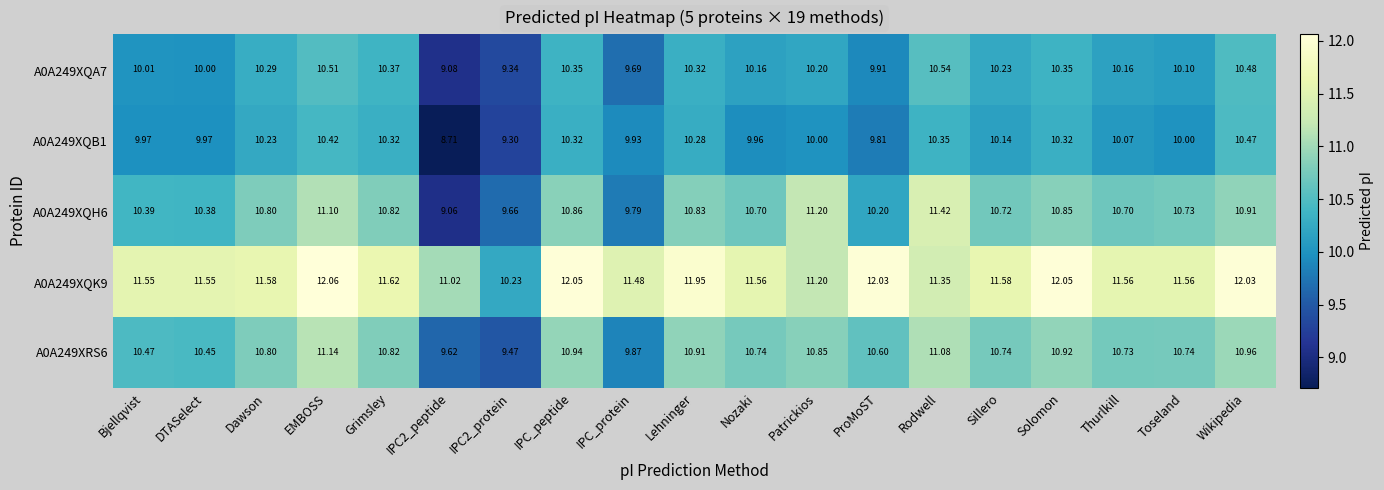

At which category is the sum across all series the highest?

EMBOSS